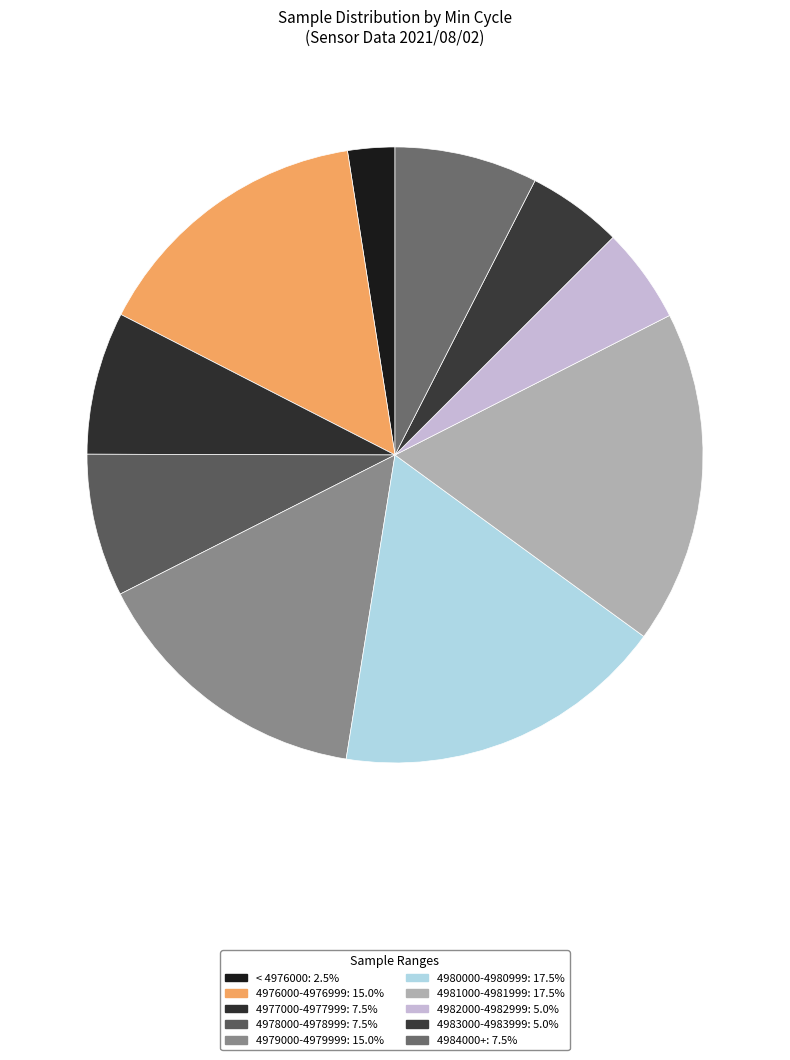

How many segments does this pie chart have?

10